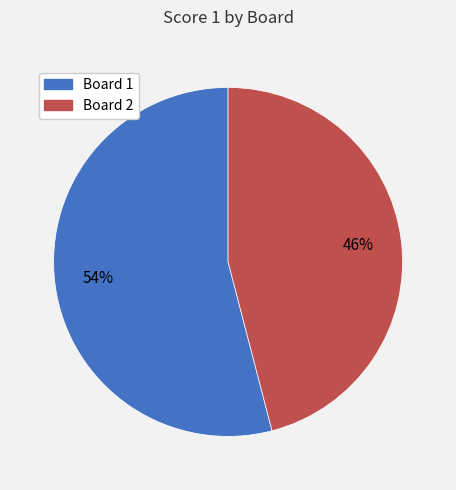

Rank the categories by value from highest to lowest.

Board 1, Board 2